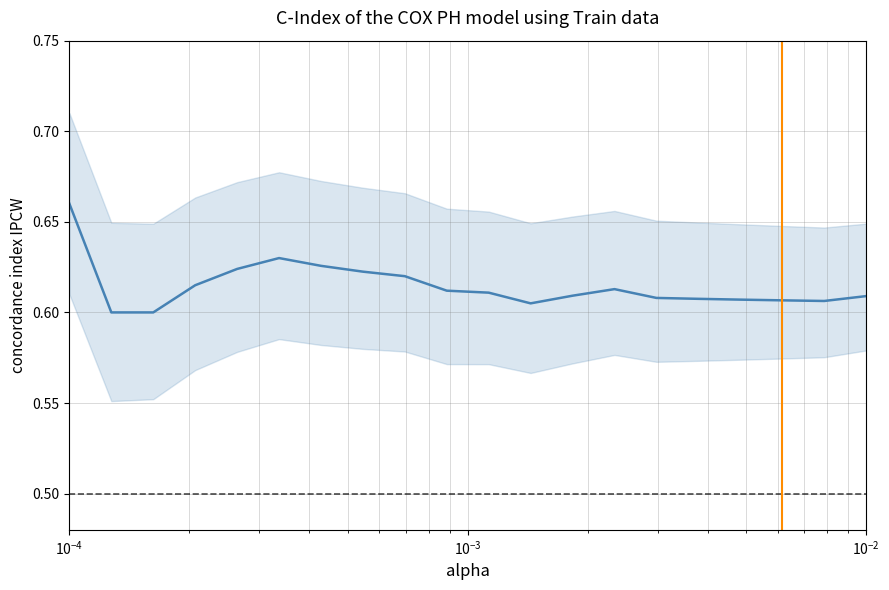

Where is the data nearest to the value 0?

$\mathdefault{10^{-4}}$